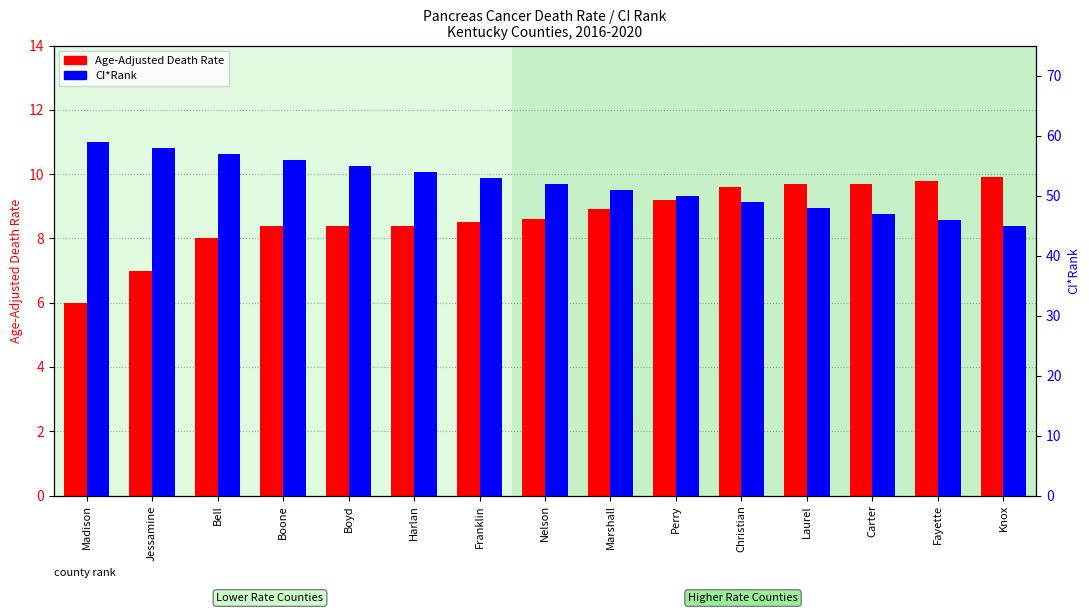

What is the total value across all series at Fayette?

55.8